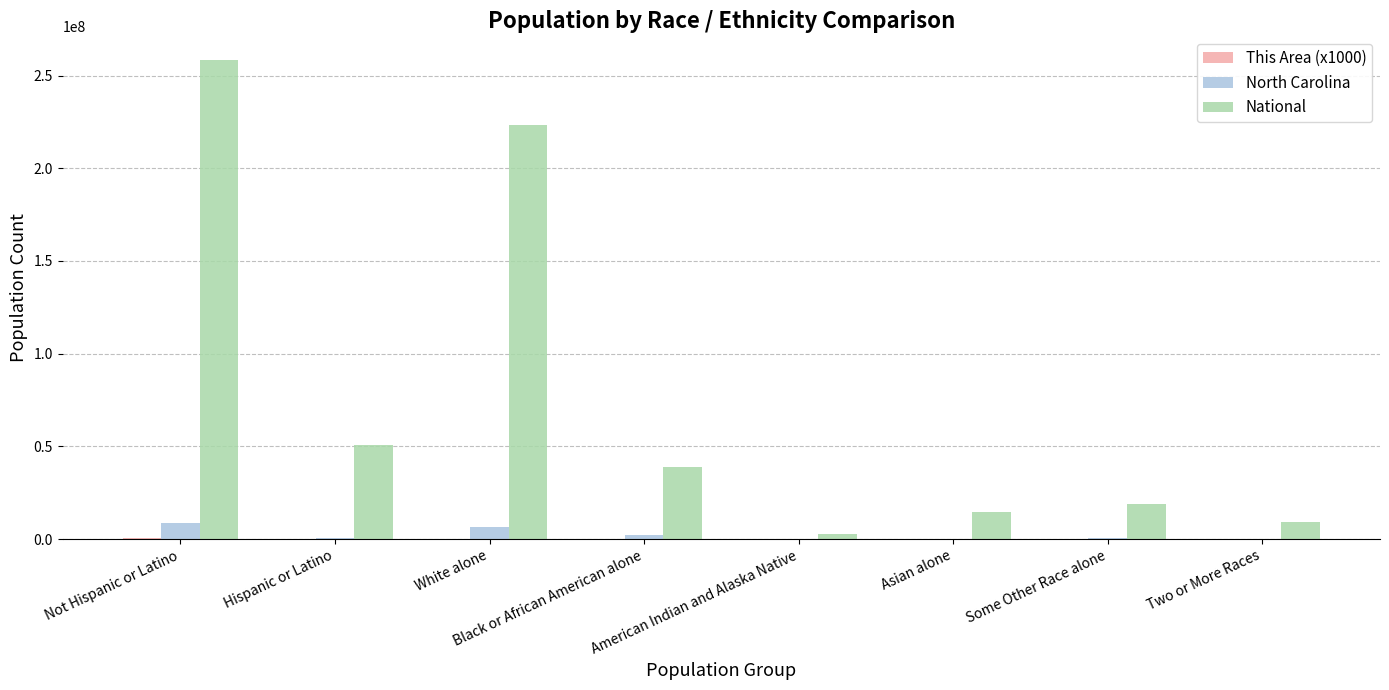

At which category does the chart reach its peak across all series?

Not Hispanic or Latino